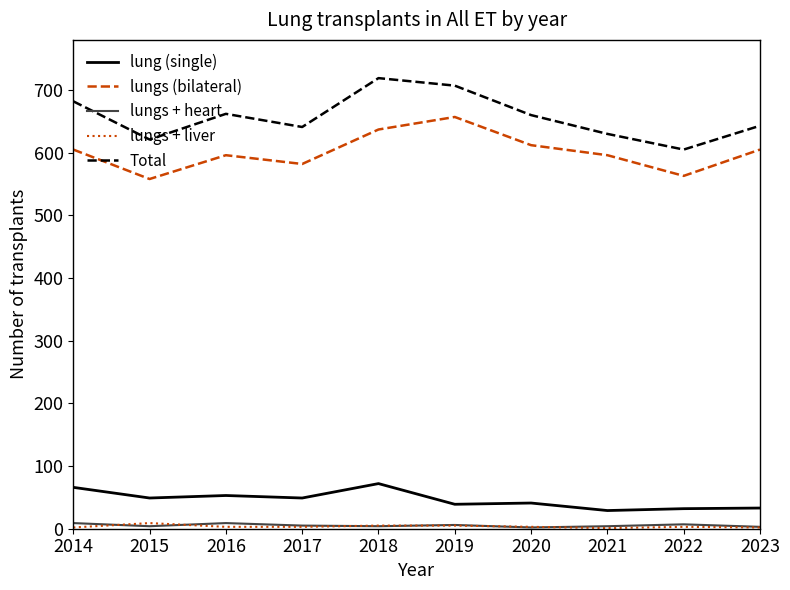

Which series changed the most between 2018 and 2022?

Total